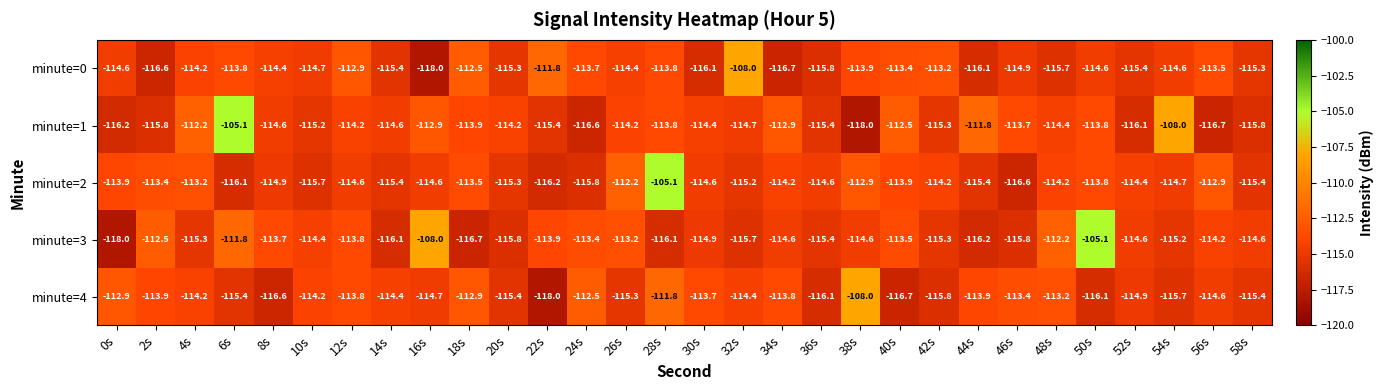

At which label does minute=4 reach its peak?

38s